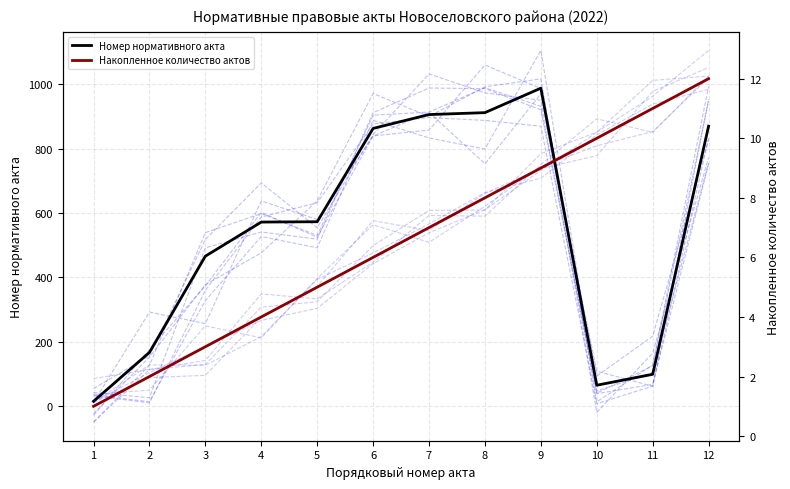

True or false: Номер нормативного акта and Накопленное количество актов cross at least once.

False